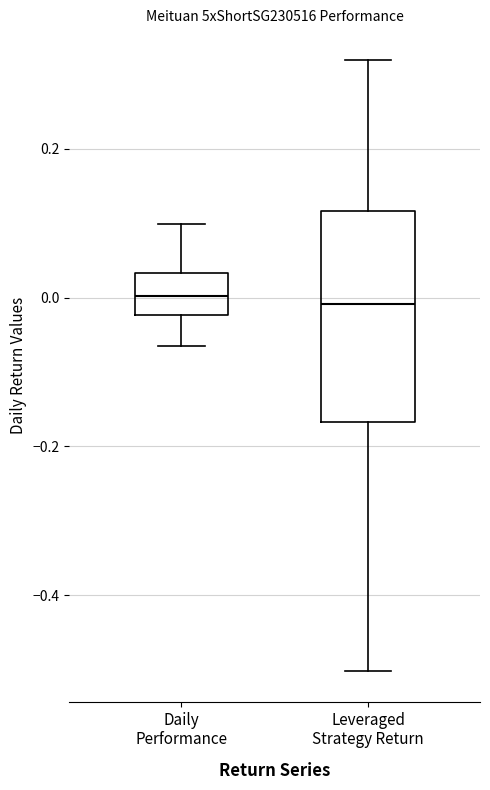

Reading left to right, transcribe this box plot: for each box, give where its median line is, the range the box spans, and where its two whiskers end, as read against the y-axis. The values are not printed on the chart, so give them approximately, as read against the axis.

Daily Performance: median 0.00, box -0.02 to 0.04, whiskers -0.06 to 0.10
Leveraged Strategy Return: median 0.00, box -0.16 to 0.12, whiskers -0.50 to 0.32